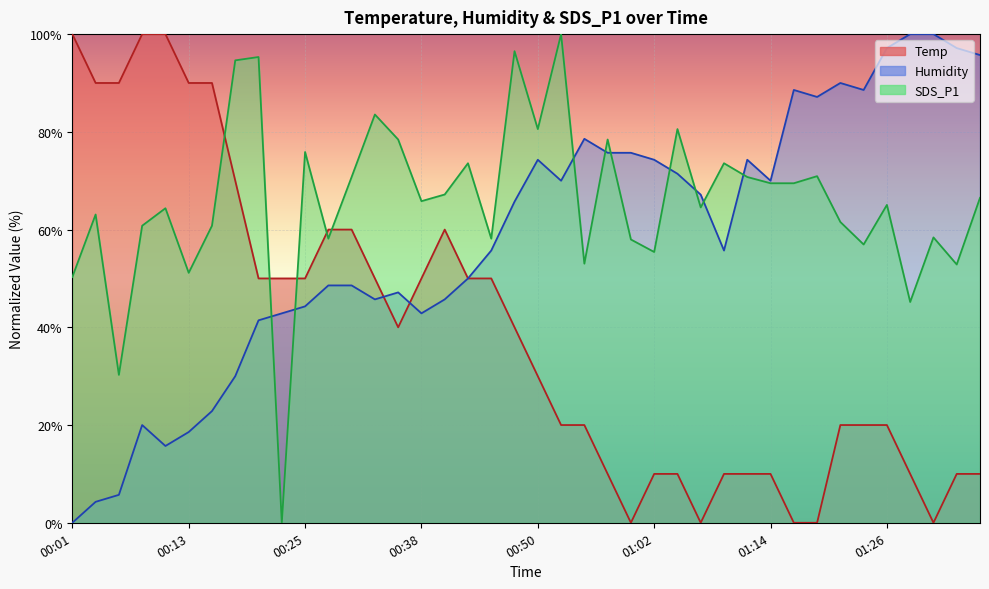

The SDS_P1 series shows 16.1 at 00:13. True or false?

False